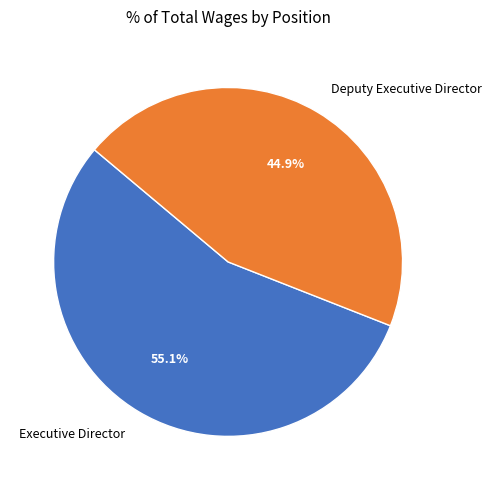

Which category has the smallest portion of the pie?

Deputy Executive Director